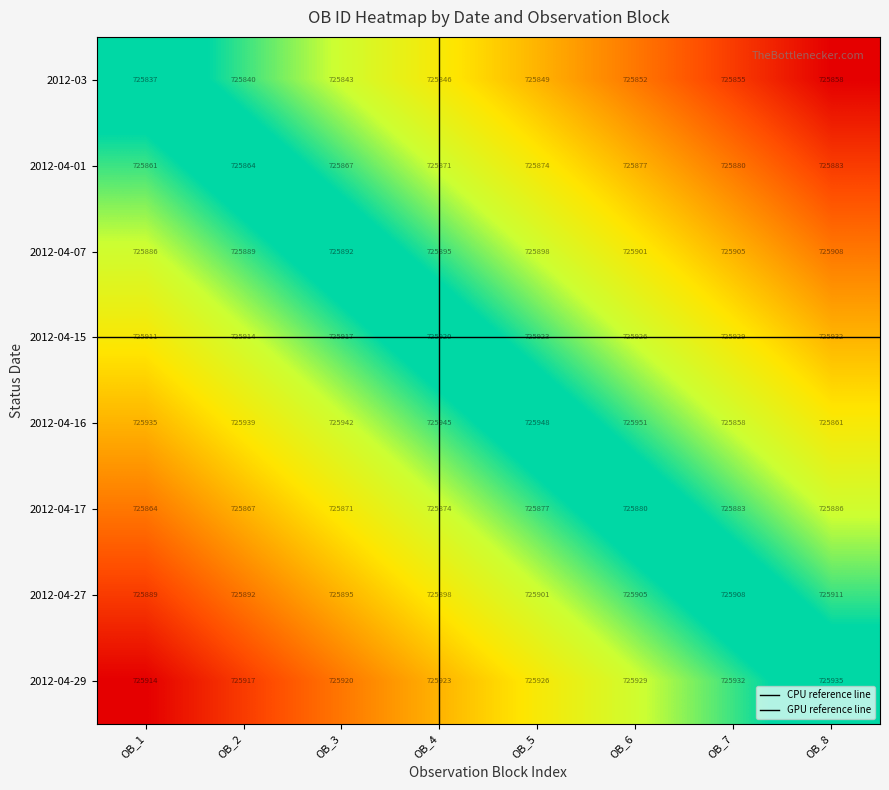

At which label does 2012-04-07 reach its minimum?

OB_1